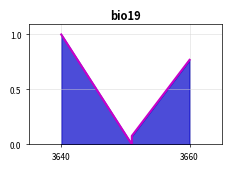

Does the chart display data point markers on the line(s)?

No